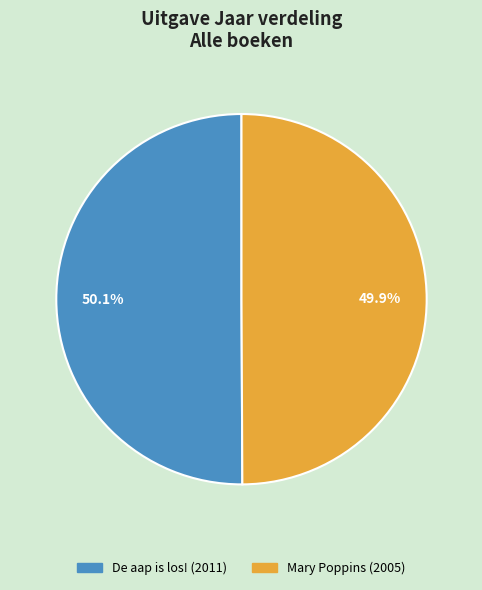

What is the ratio of the value at De aap is los! to the value at Mary Poppins?

1.0